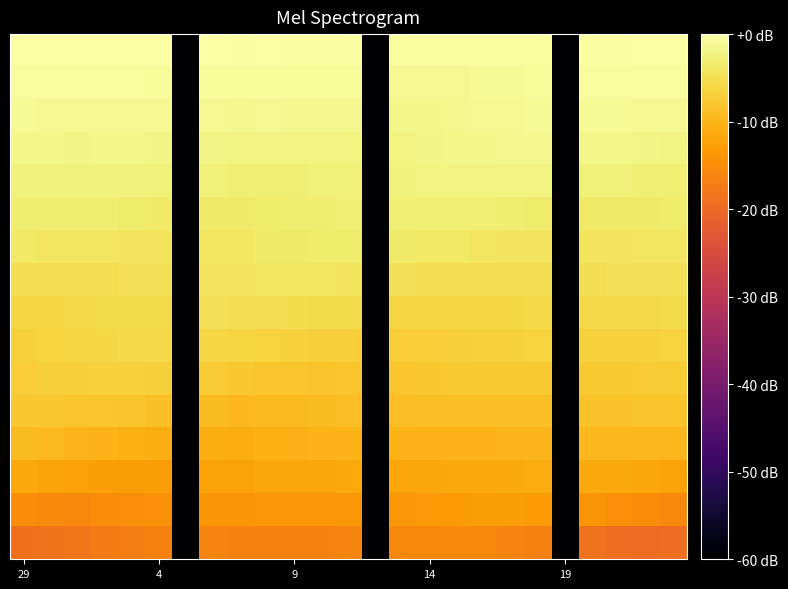

Which label corresponds to the smallest value in the chart?

6